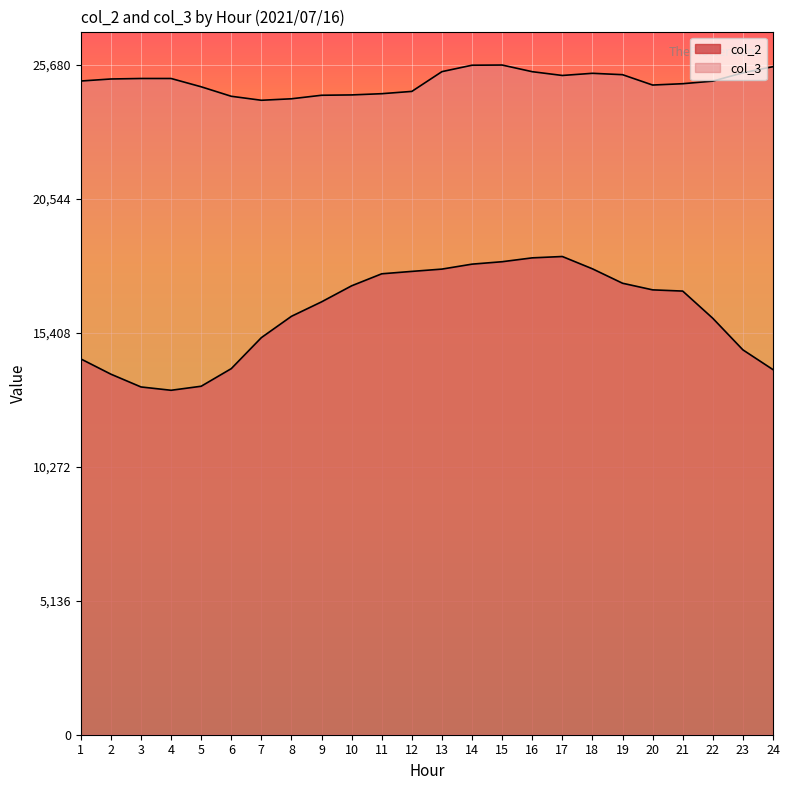

At which label does col_3 reach its minimum?

7